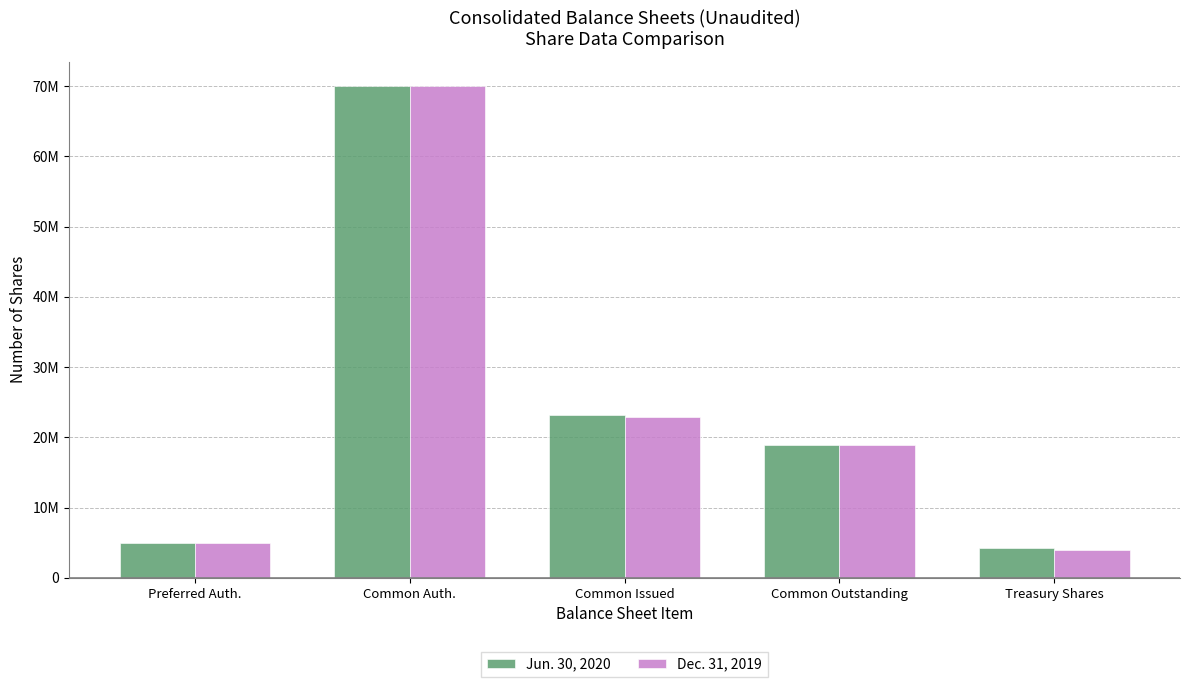

Reading left to right, extract all data points from this chart.

Jun. 30, 2020: Preferred Auth.=5000000	Common Auth.=70000000	Common Issued=23138271	Common Outstanding=18848522	Treasury Shares=4289749
Dec. 31, 2019: Preferred Auth.=5000000	Common Auth.=70000000	Common Issued=22846374	Common Outstanding=18867555	Treasury Shares=3978819